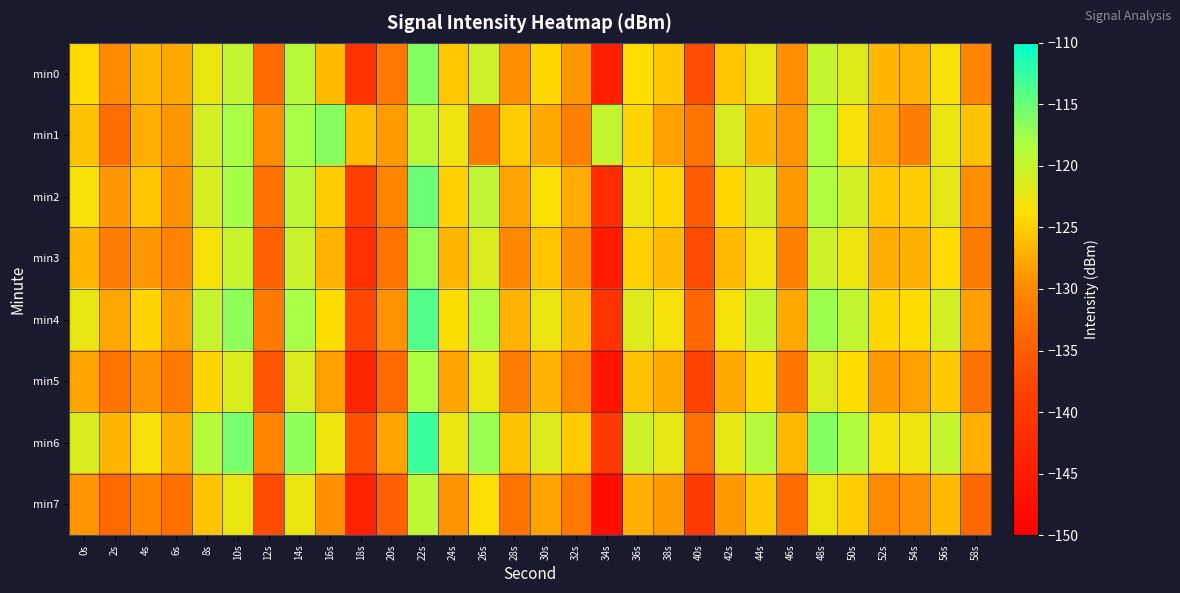

Which series has the largest range (max minus min)?

min0